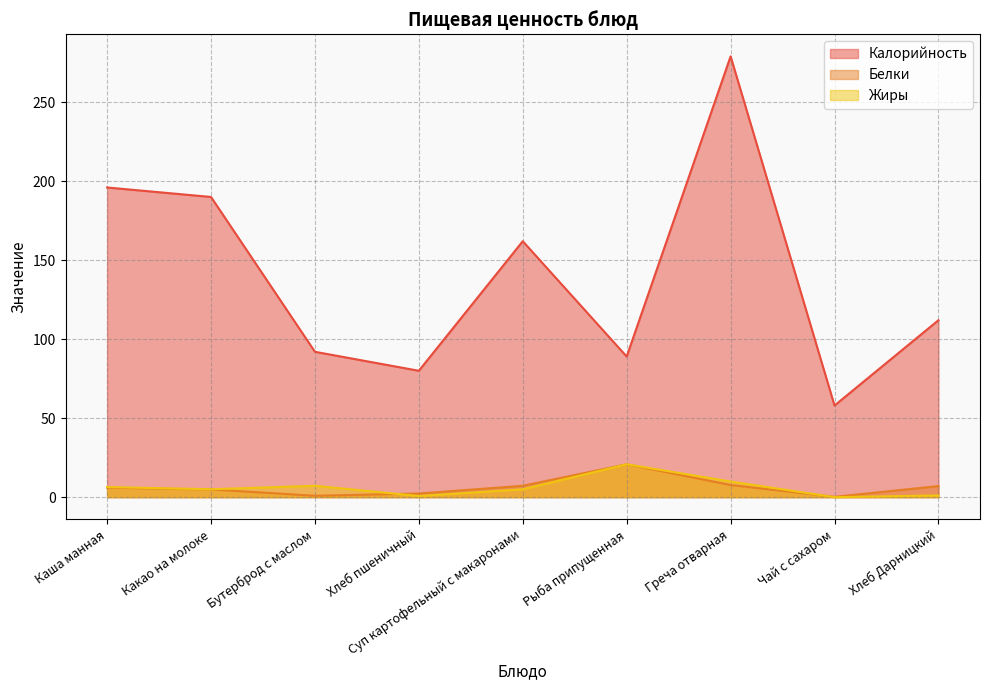

What is the label of the 9th point from the left?

Хлеб Дарницкий